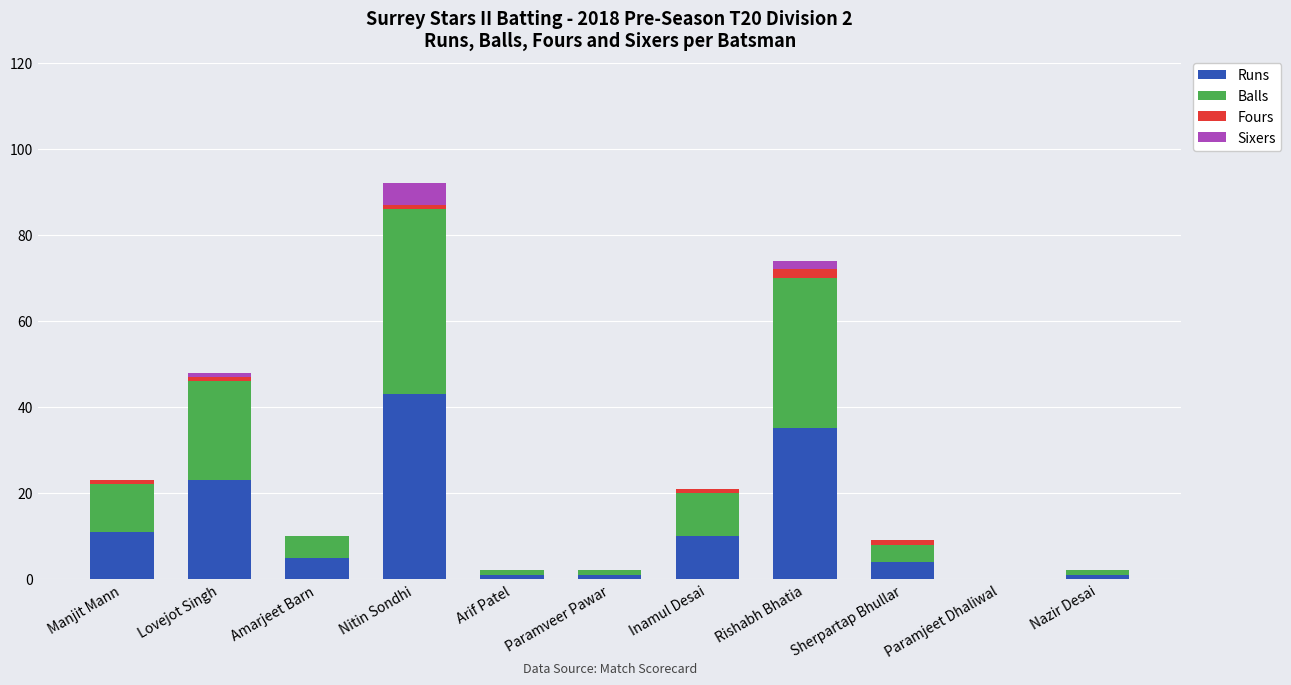

At which label does Runs reach its peak?

Nitin Sondhi